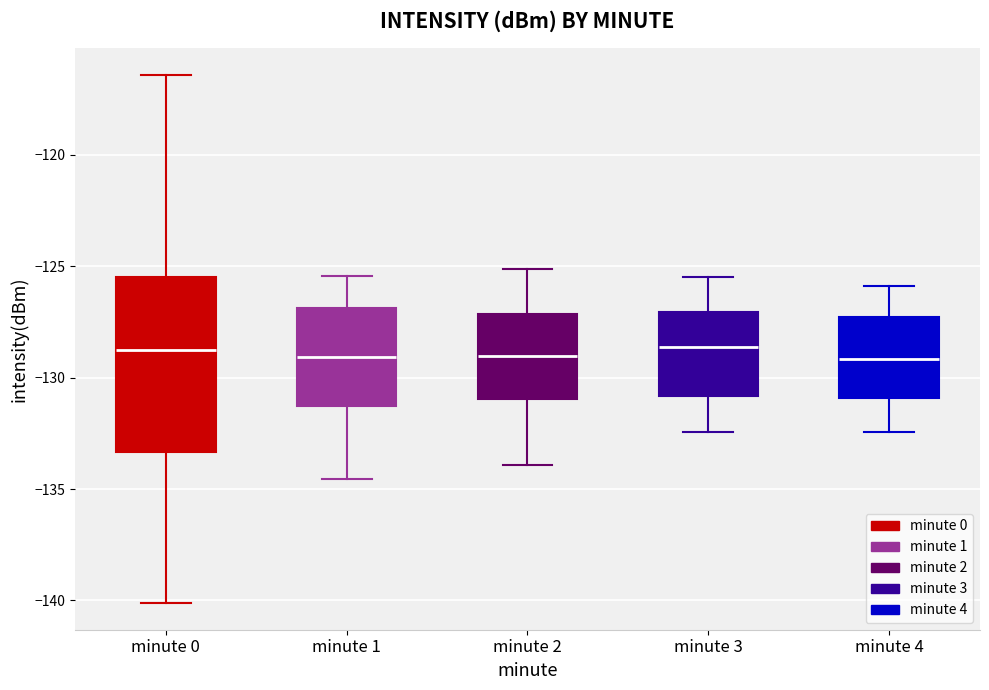

Reading left to right, transcribe this box plot: for each box, give where its median line is, the range the box spans, and where its two whiskers end, as read against the y-axis. The values are not printed on the chart, so give them approximately, as read against the axis.

minute 0: median -128.5, box -133.5 to -125.5, whiskers -140.0 to -116.5
minute 1: median -129.0, box -131.5 to -127.0, whiskers -134.5 to -125.5
minute 2: median -129.0, box -131.0 to -127.0, whiskers -134.0 to -125.0
minute 3: median -128.5, box -131.0 to -127.0, whiskers -132.5 to -125.5
minute 4: median -129.0, box -131.0 to -127.5, whiskers -132.5 to -126.0